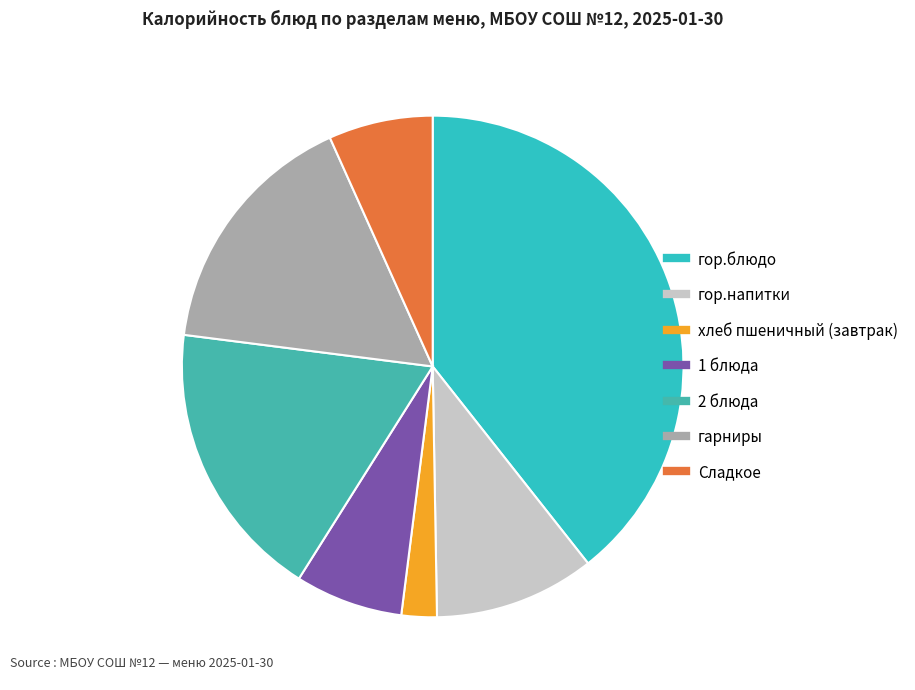

Does any single category account for the majority?

No